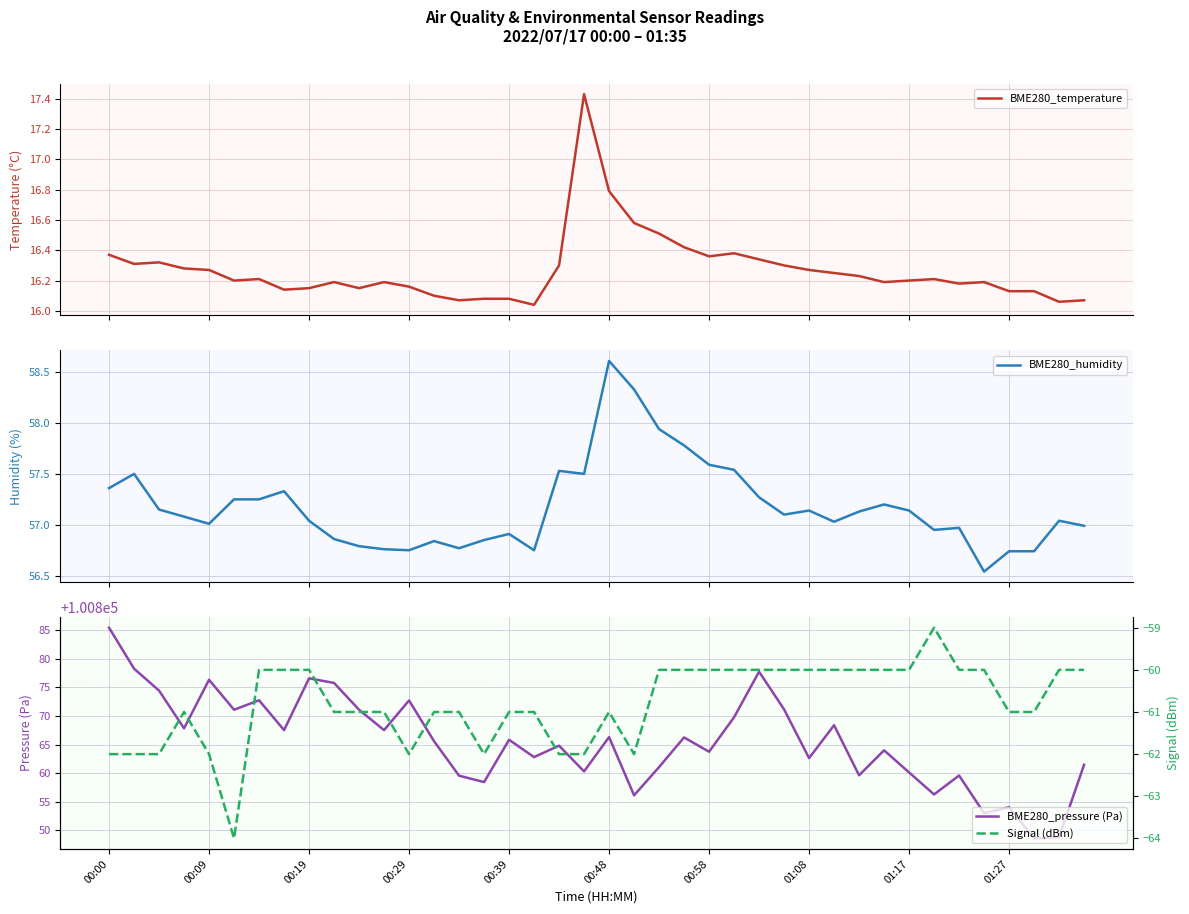

What is the difference between the maximum and minimum values in the BME280_temperature series?

1.4